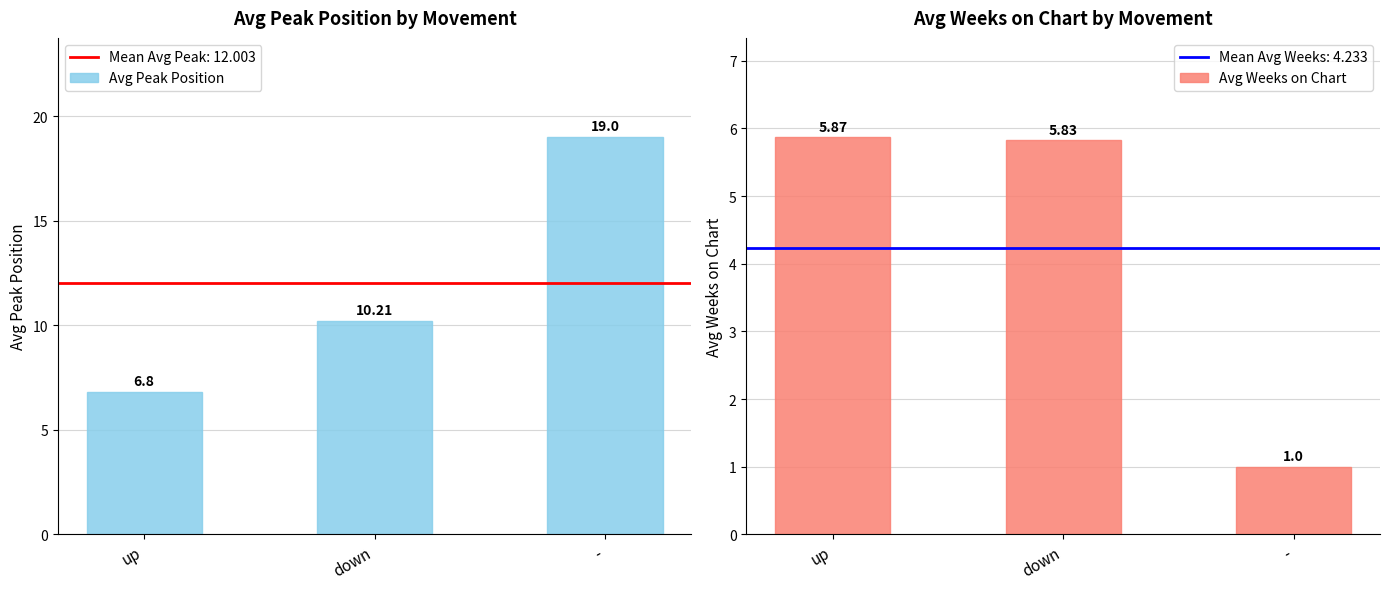

What is the value of the Avg Weeks on Chart bar at the 3rd from the left?

1.0